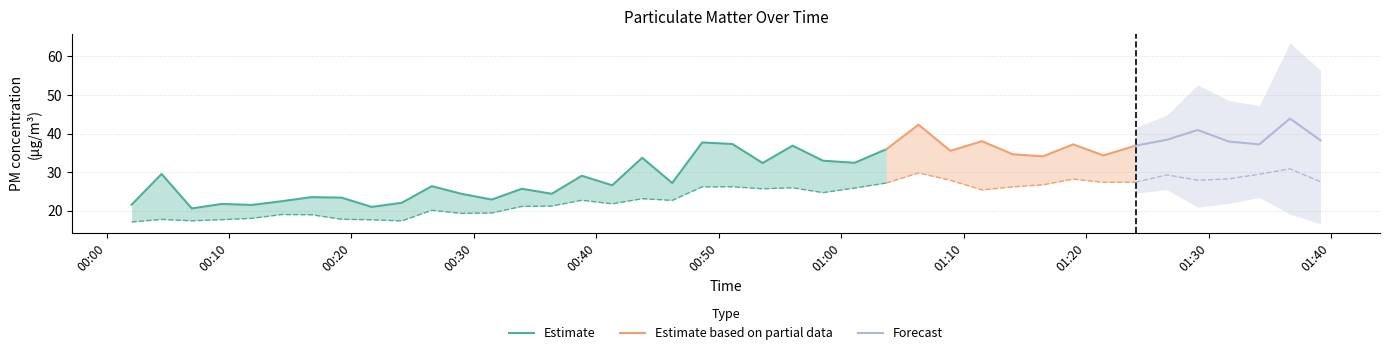

At how many categories does at least one series exceed 10?

40